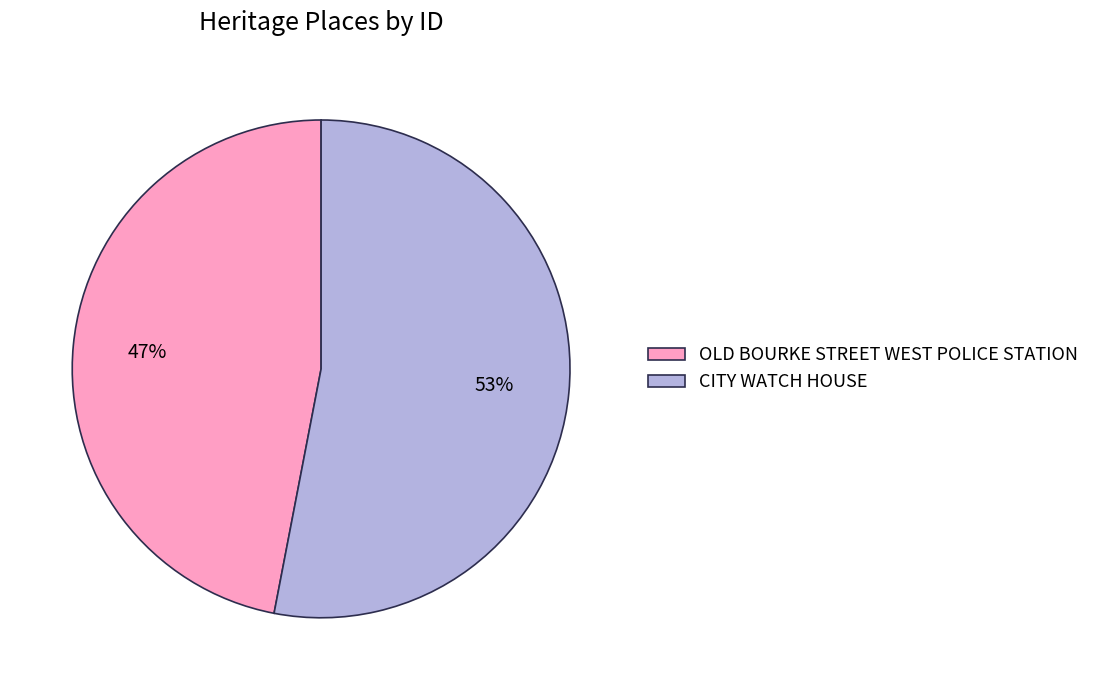

Approximately how many times larger is the value at CITY WATCH HOUSE compared to OLD BOURKE STREET WEST POLICE STATION?

1.1